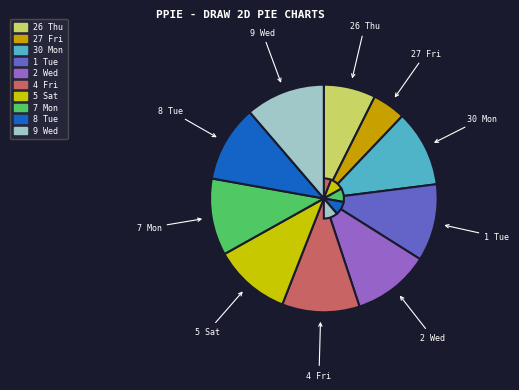

Which category has the biggest portion of the pie?

9 Wed